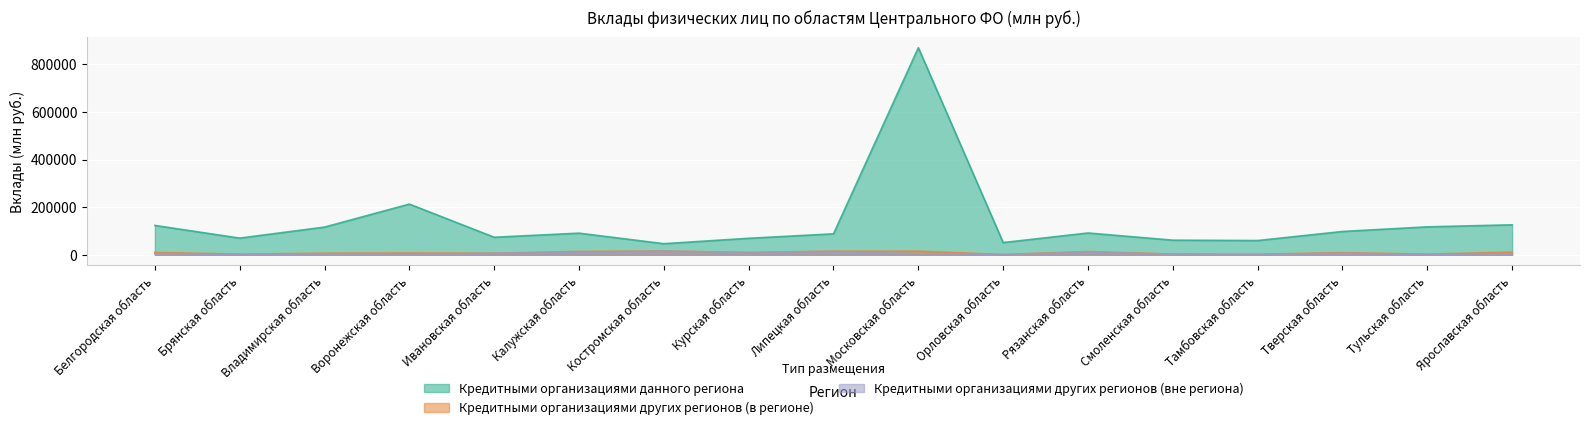

In Кредитными организациями данного региона, how many points are higher than both neighbors (excluding endpoints)?

5